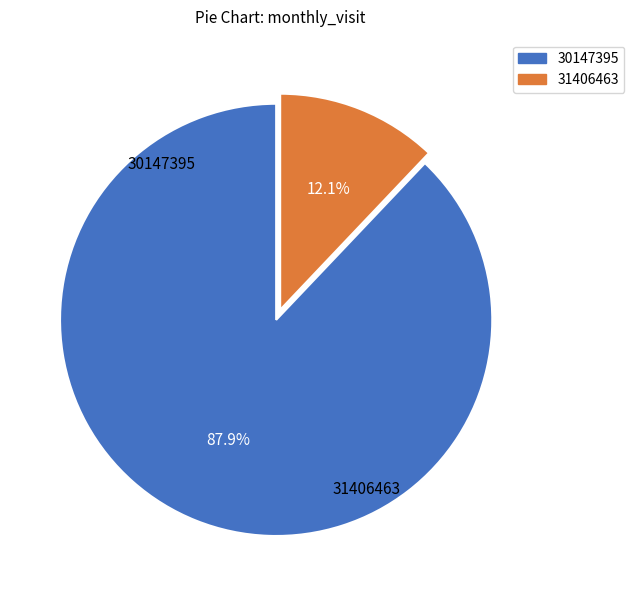

What is the largest slice in the pie chart?

30147395